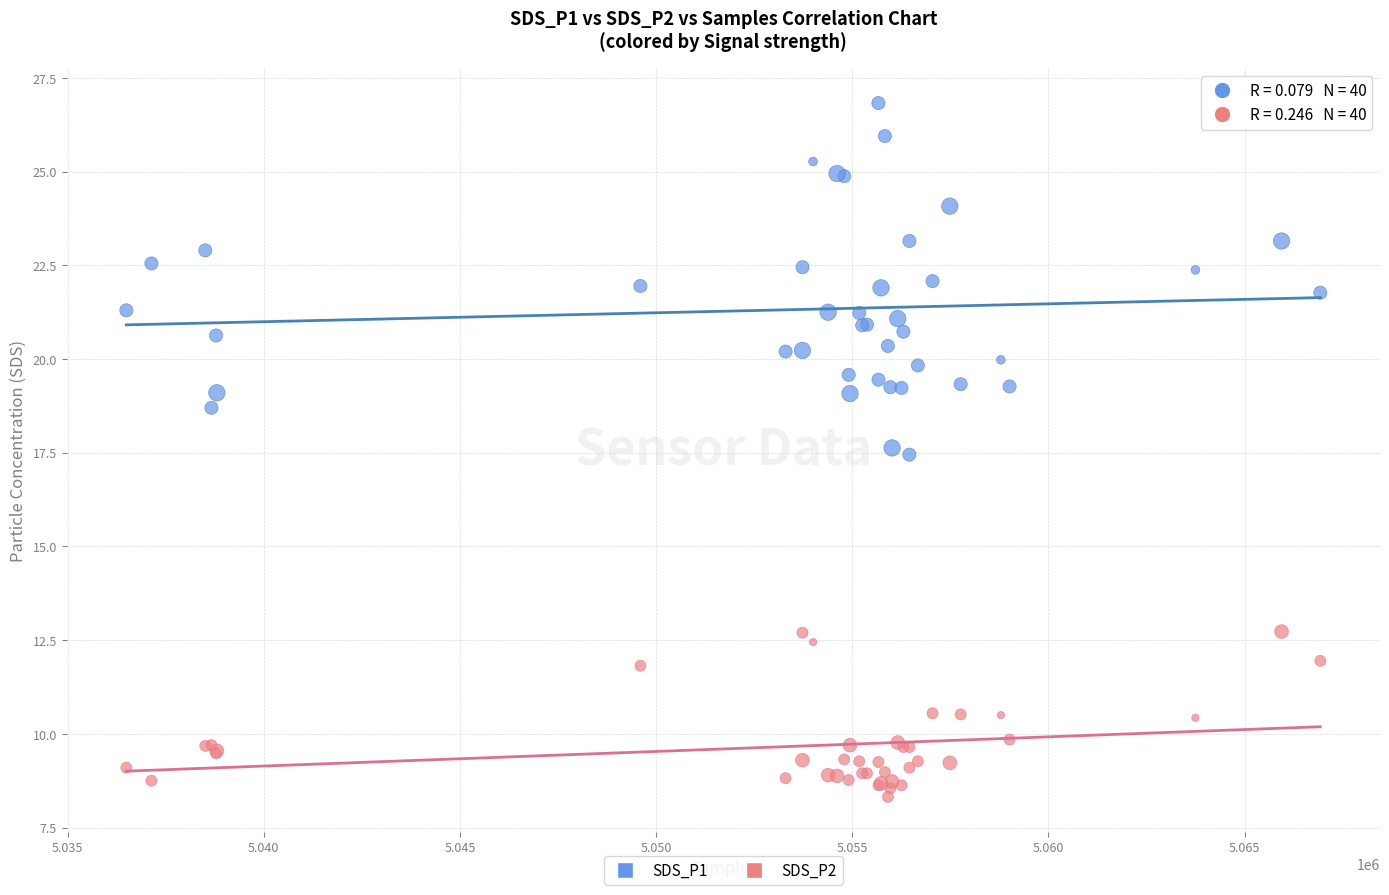

What are all the series names shown in the legend?

SDS_P1, SDS_P2